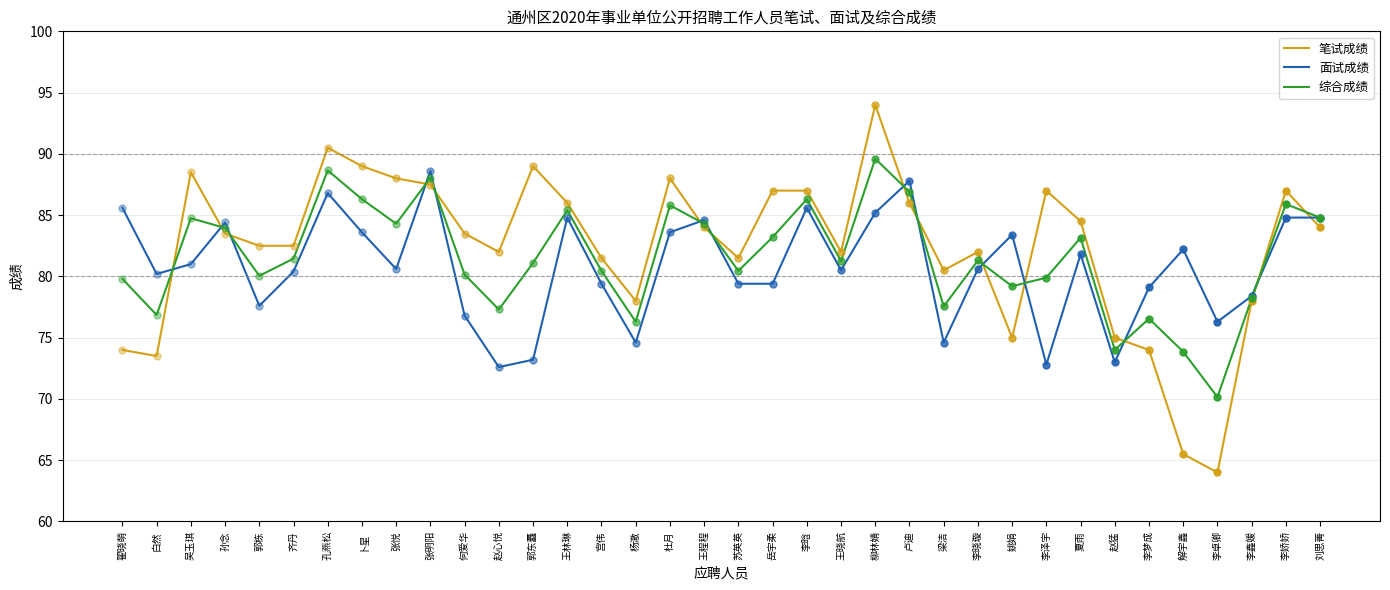

Which category has the highest value in the 笔试成绩 series?

柳林婧